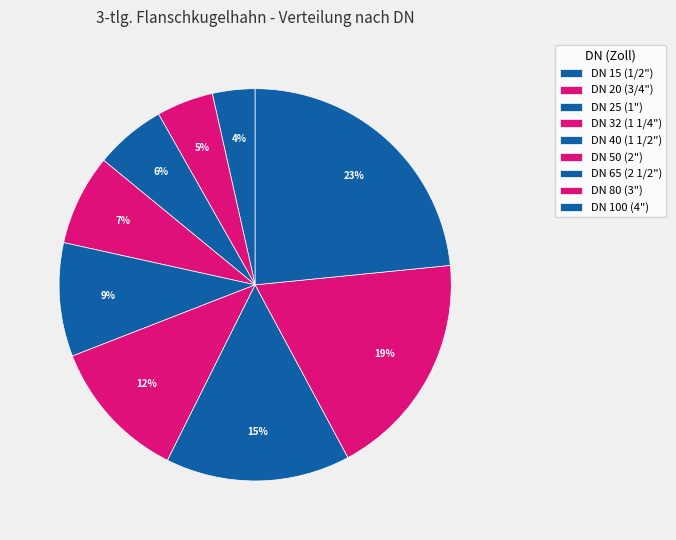

Rank the categories by value from lowest to highest.

DN 15 (1/2"), DN 20 (3/4"), DN 25 (1"), DN 32 (1 1/4"), DN 40 (1 1/2"), DN 50 (2"), DN 65 (2 1/2"), DN 80 (3"), DN 100 (4")